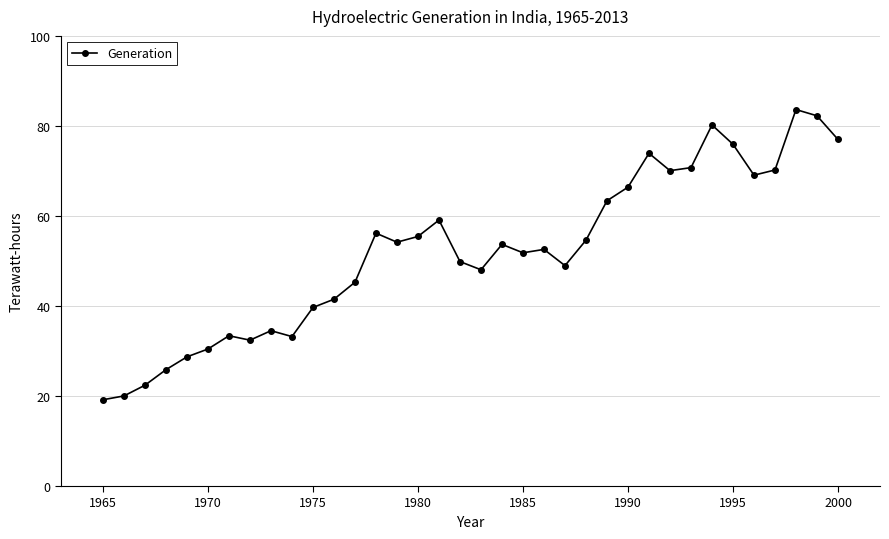

What is the difference between the second highest and minimum values?

63.1